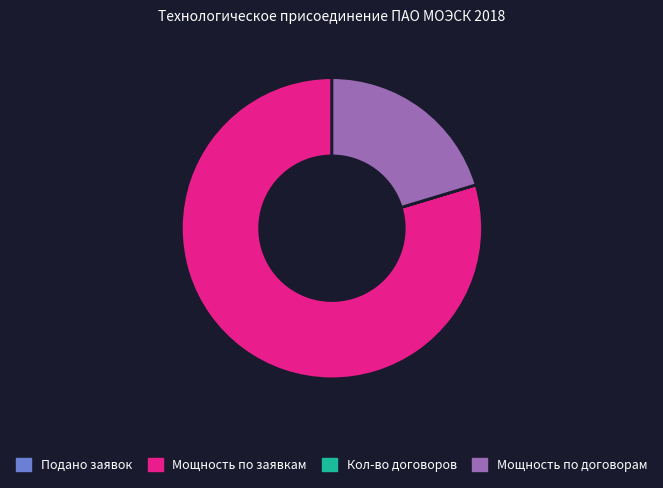

What is the ratio of the value at Мощность по заявкам to the value at Мощность по договорам?

3.9